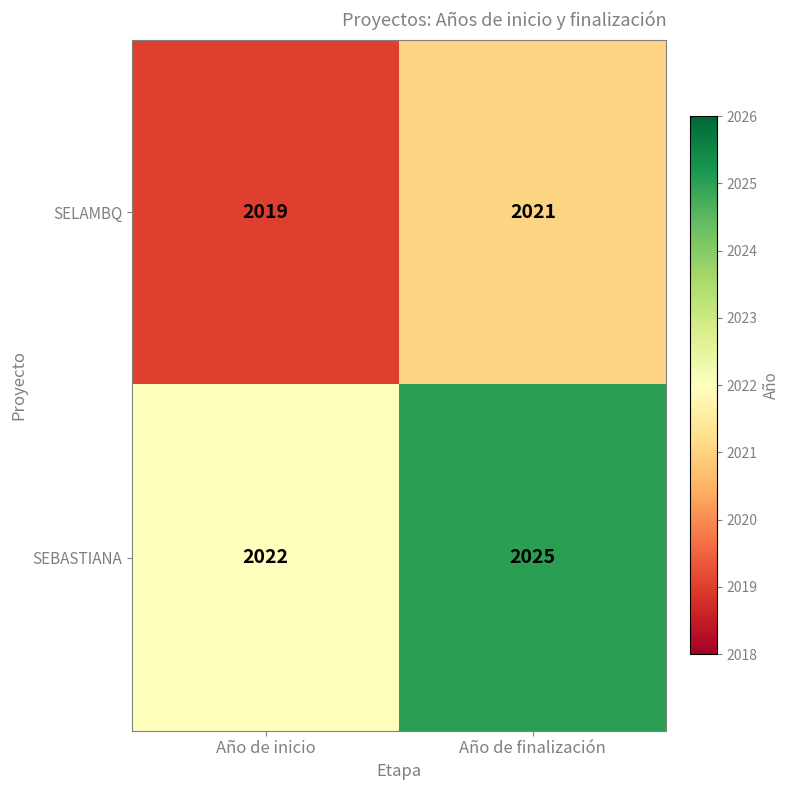

List the series in order of their peak value, highest first.

SEBASTIANA, SELAMBQ